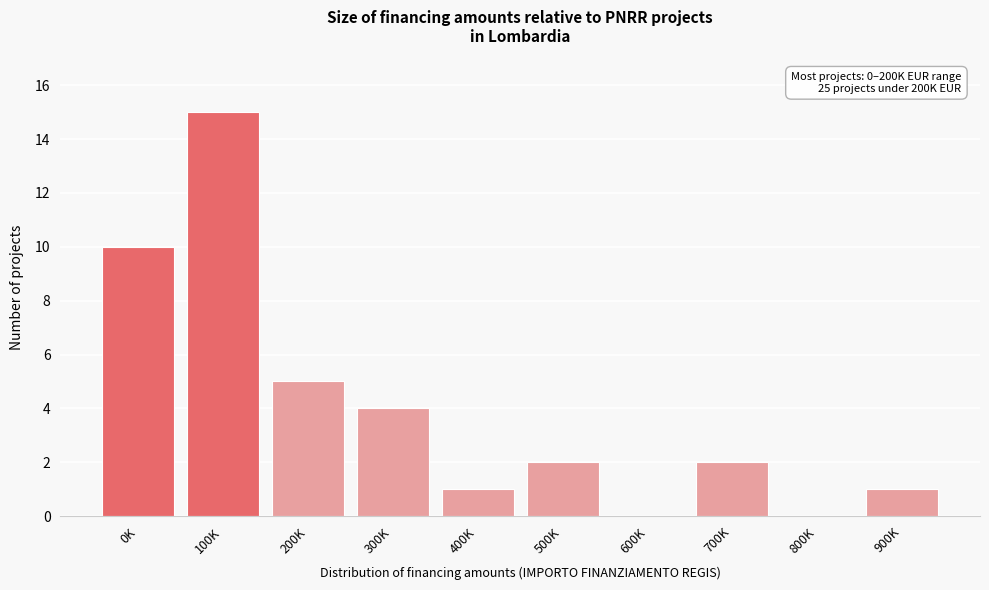

Reading right to left, extract all data points from this chart.

900K=1	800K=0	700K=2	600K=0	500K=2	400K=1	300K=4	200K=5	100K=15	0K=10